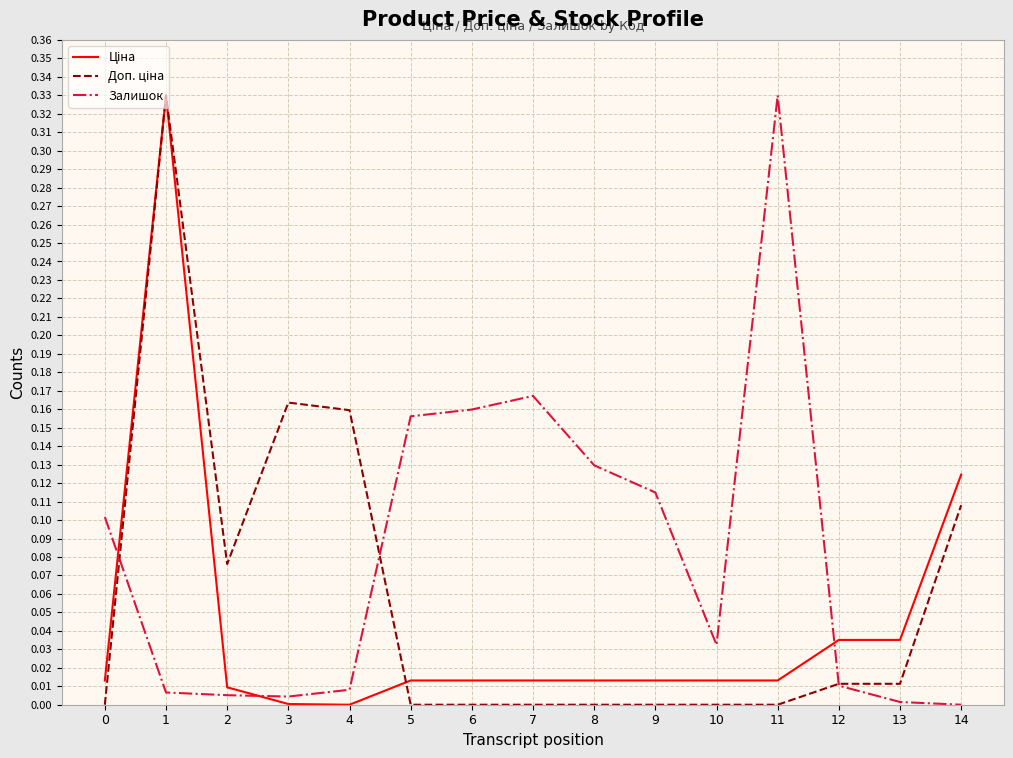

Which series changed the most between 6 and 14?

Залишок